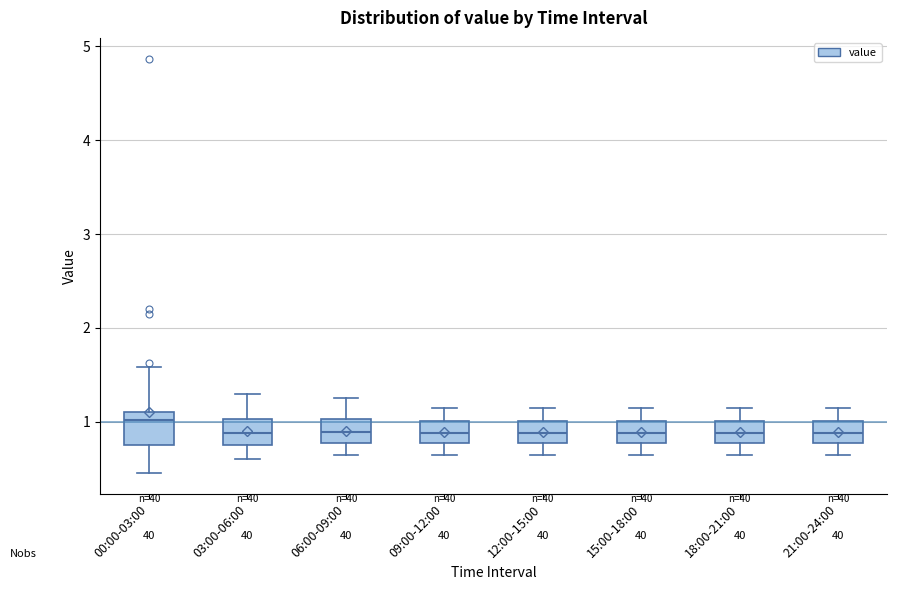

Reading left to right, read every box against the y-axis: the position of its median line, the range the box covers, and the ends of its whiskers. The values are not printed on the chart, so give them approximately, as read against the axis.

00:00-03:00: median 1.0, box 0.8 to 1.1, whiskers 0.5 to 1.6
03:00-06:00: median 0.9, box 0.8 to 1.0, whiskers 0.6 to 1.3
06:00-09:00: median 0.9, box 0.8 to 1.0, whiskers 0.7 to 1.3
09:00-12:00: median 0.9, box 0.8 to 1.0, whiskers 0.7 to 1.2
12:00-15:00: median 0.9, box 0.8 to 1.0, whiskers 0.7 to 1.2
15:00-18:00: median 0.9, box 0.8 to 1.0, whiskers 0.7 to 1.2
18:00-21:00: median 0.9, box 0.8 to 1.0, whiskers 0.7 to 1.2
21:00-24:00: median 0.9, box 0.8 to 1.0, whiskers 0.7 to 1.2